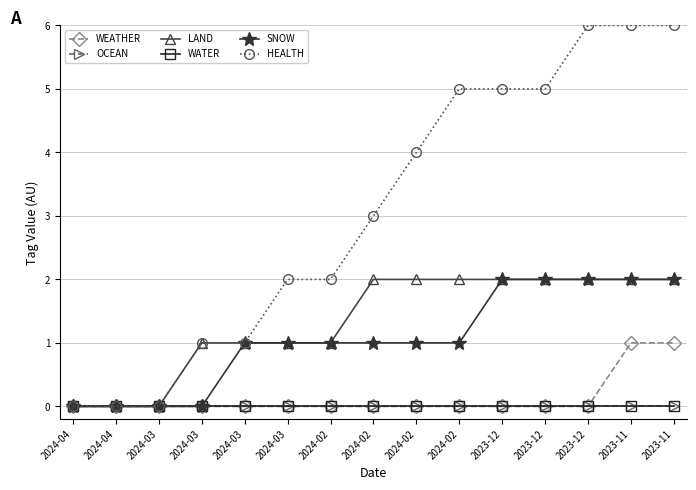

Is this an area chart (filled region under the line)?

No